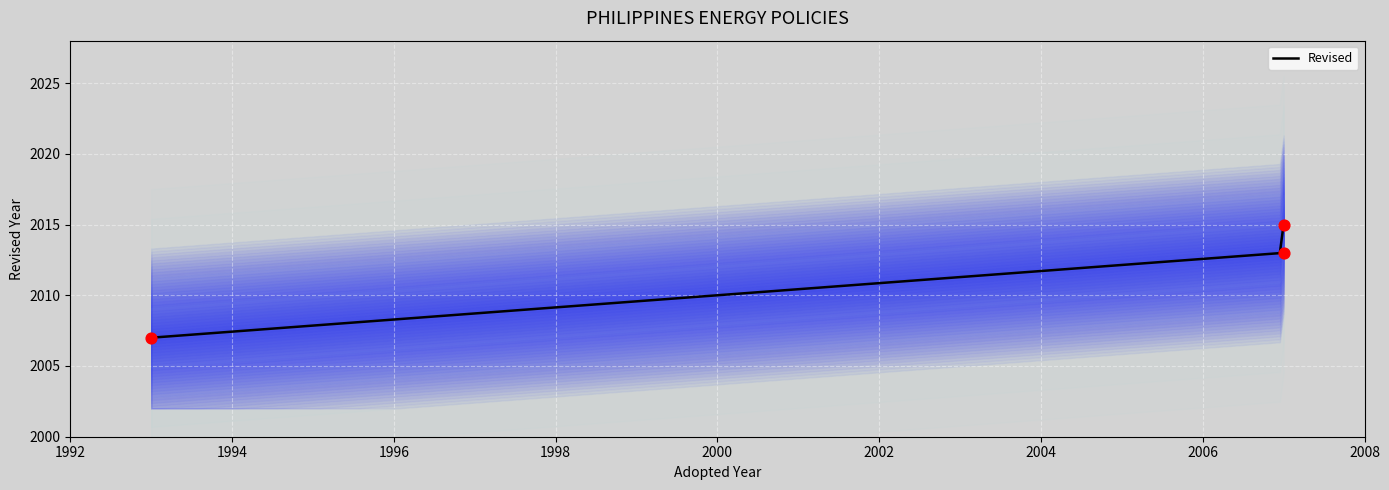

What is the change in value from PNS 2050-1-1:2007 (Tubular Lamps) to PNS 2050-2:2015 (Non-Directional lamps)?

+2